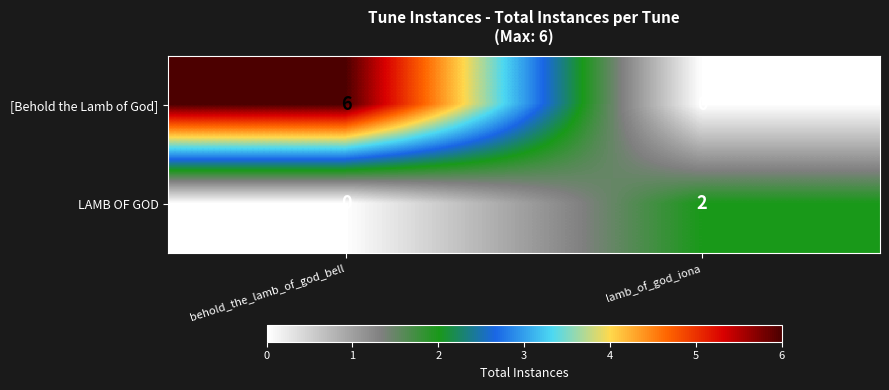

Rank the series at lamb_of_god_iona from lowest to highest value.

[Behold the Lamb of God], LAMB OF GOD